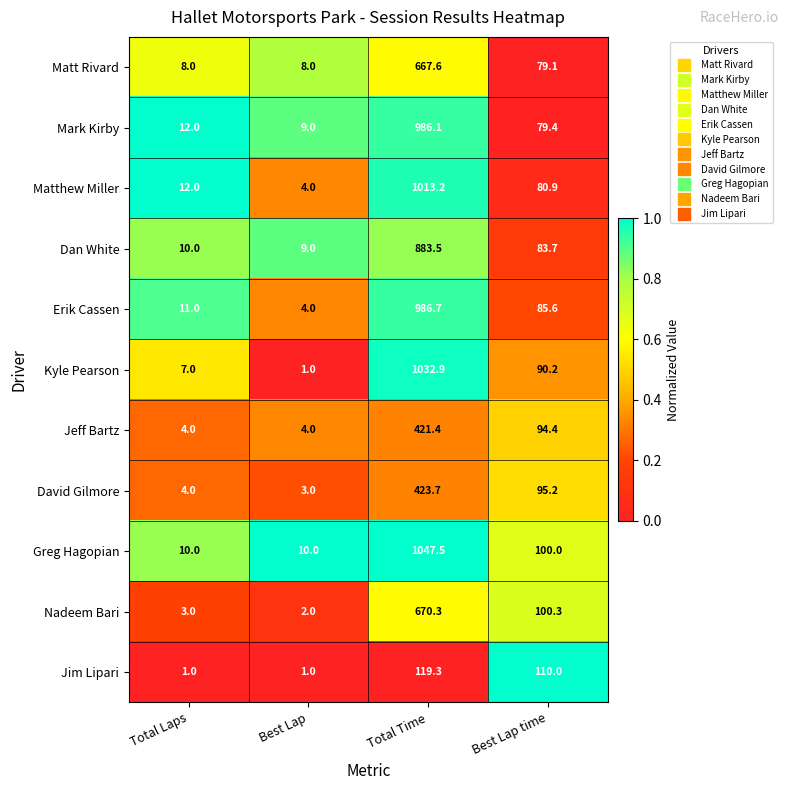

What is the minimum value for Nadeem Bari?

2.0